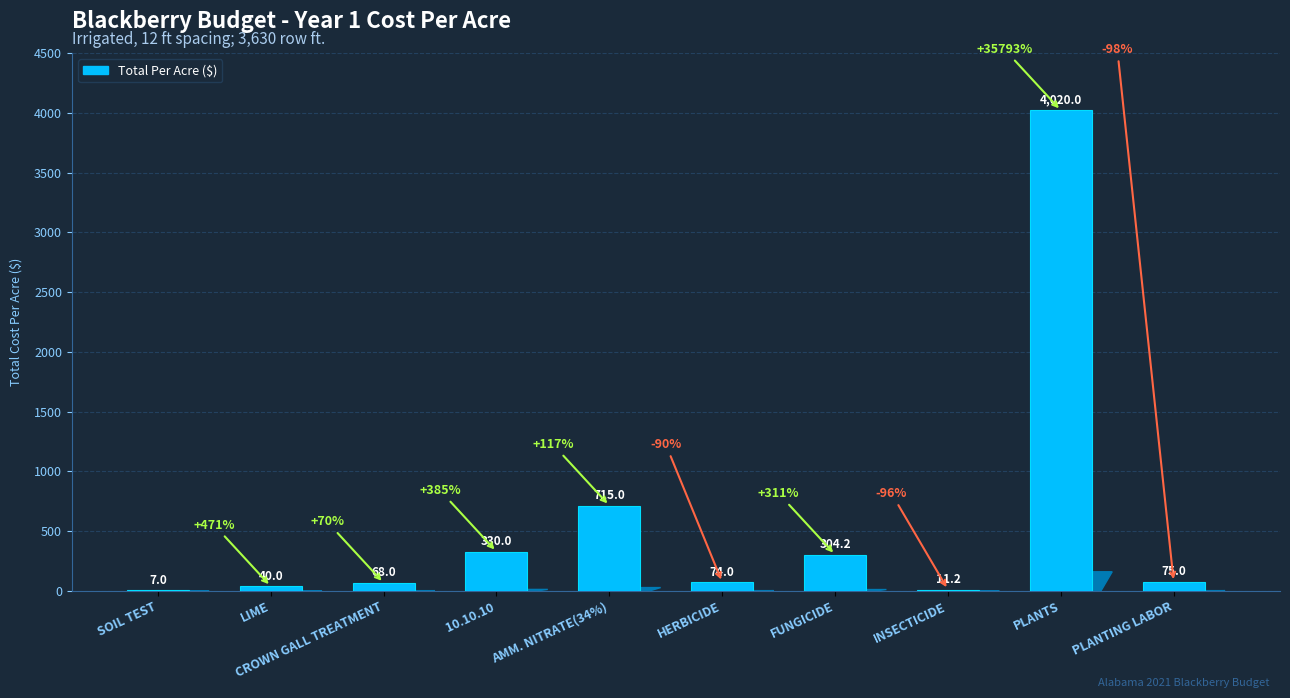

Is it true that the value at HERBICIDE is 74.0?

True